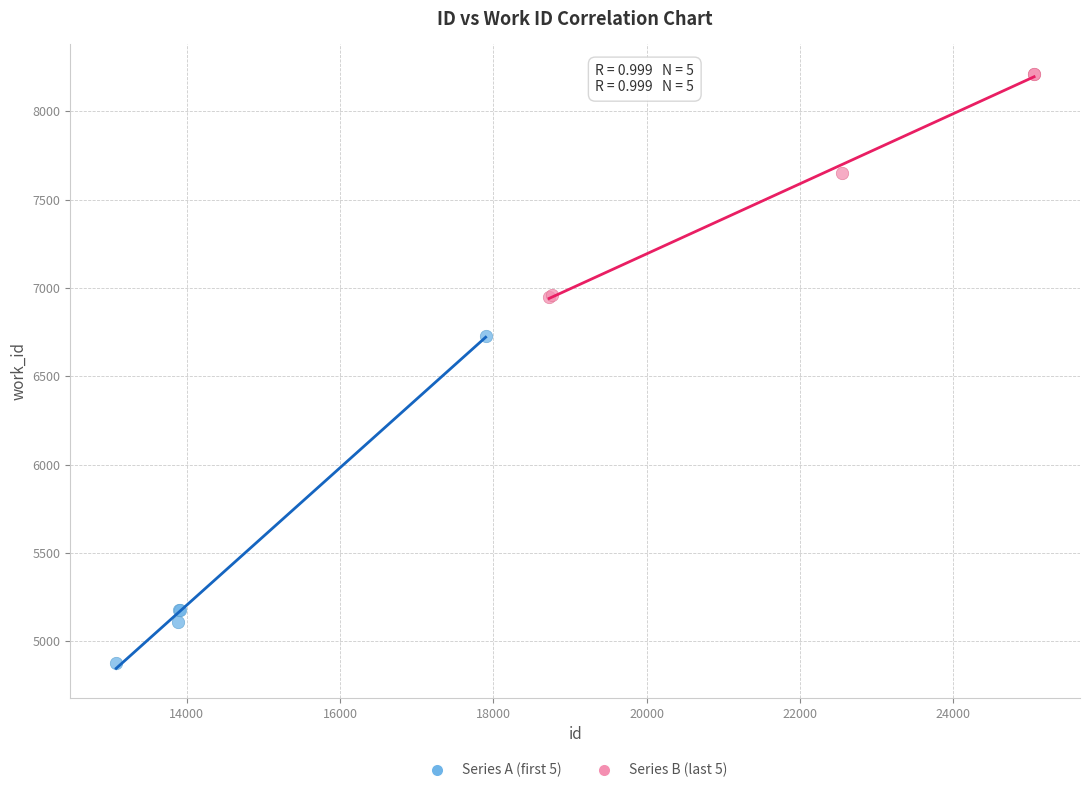

Which series contains the lowest Y value?

Series A (first 5)